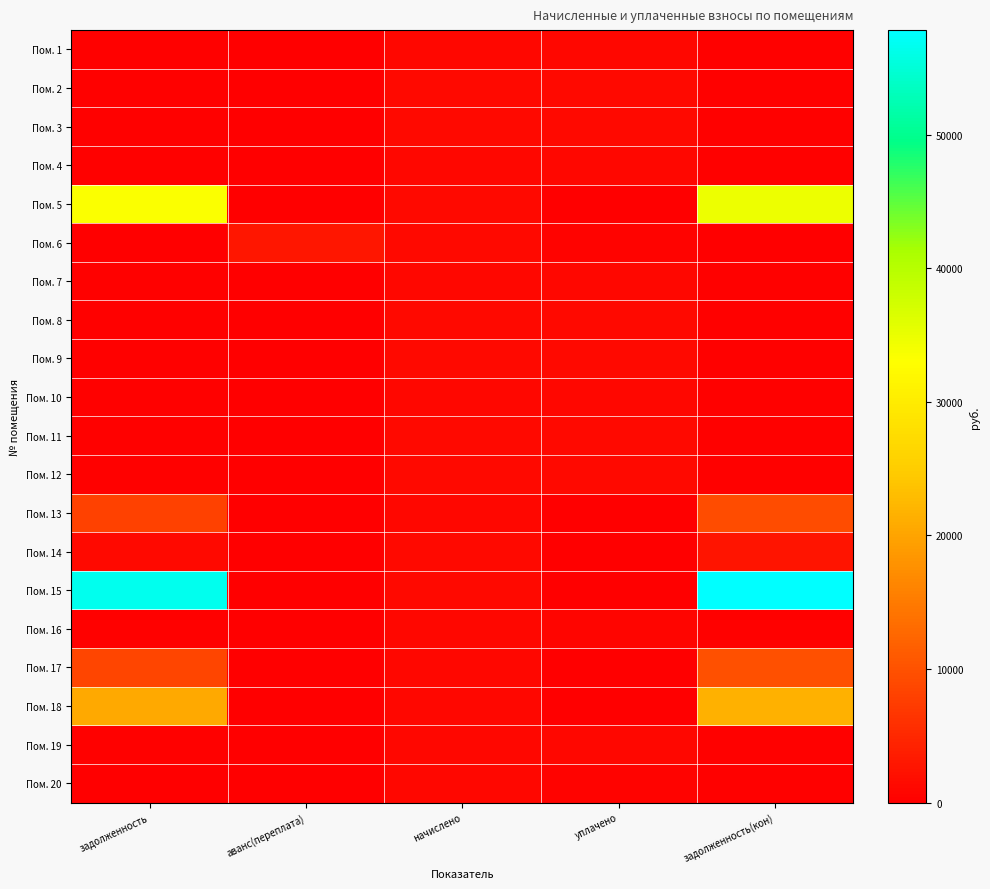

Which has a higher value, аванс(переплата) or начислено?

начислено